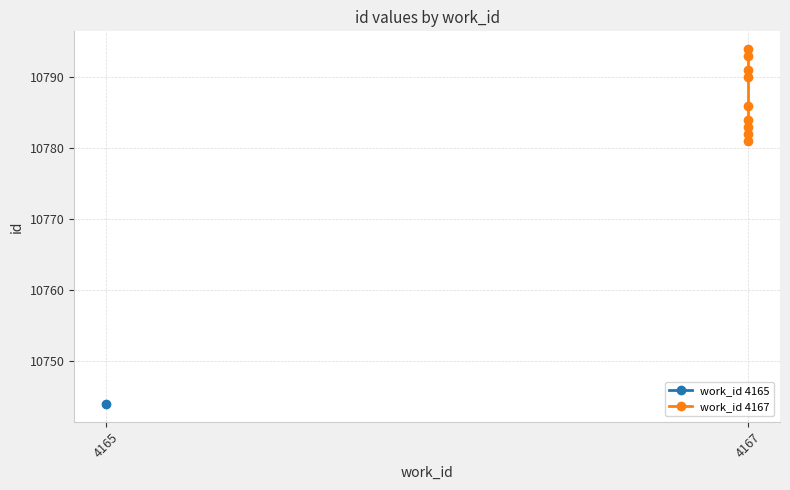

True or false: the data has more than 1 interior local peaks.

False